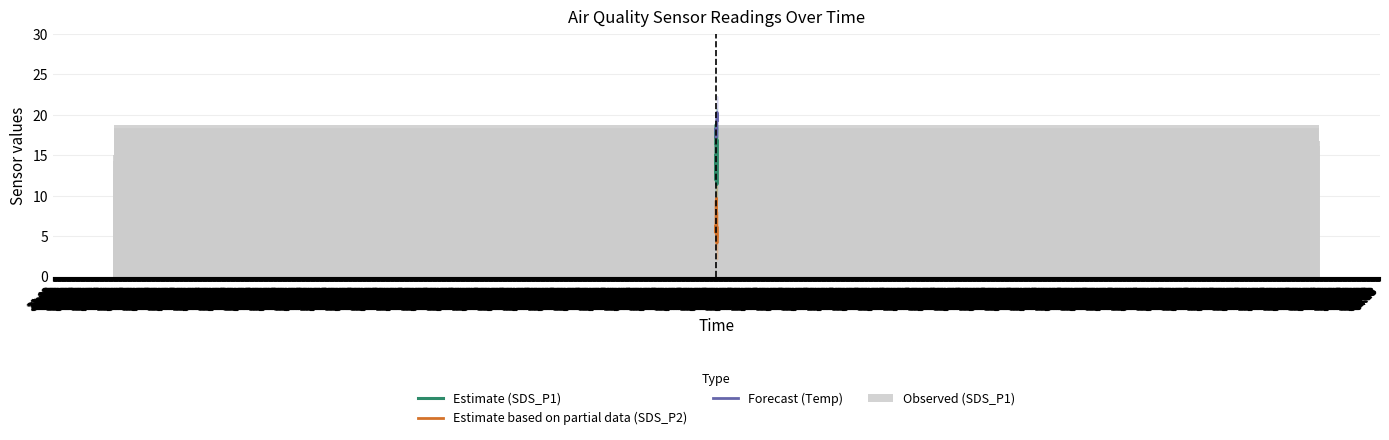

What is the sum of the Forecast (Temp) values at 00:33 and 22:03?

37.2